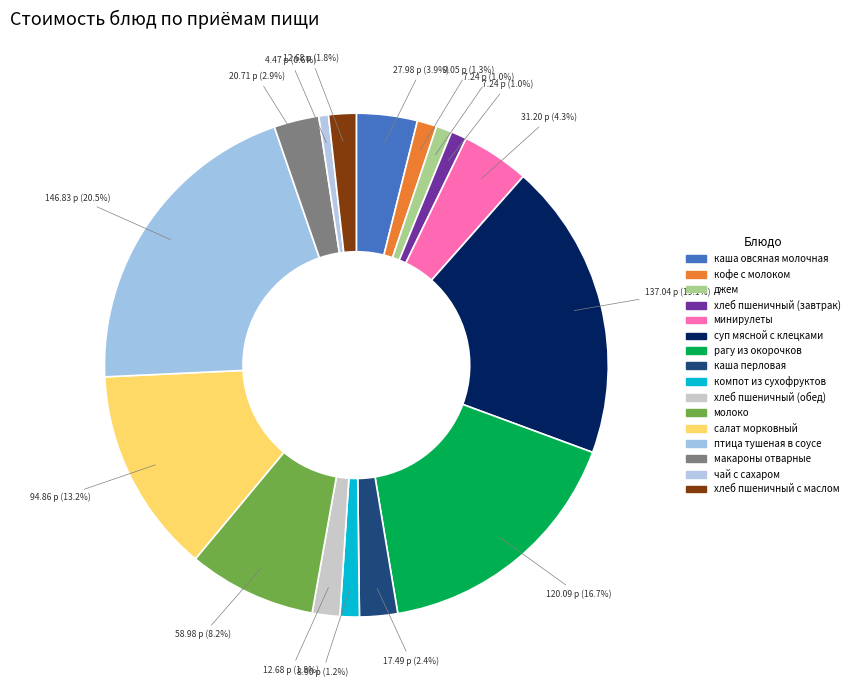

Is it true that минирулеты is 1% of the pie?

False